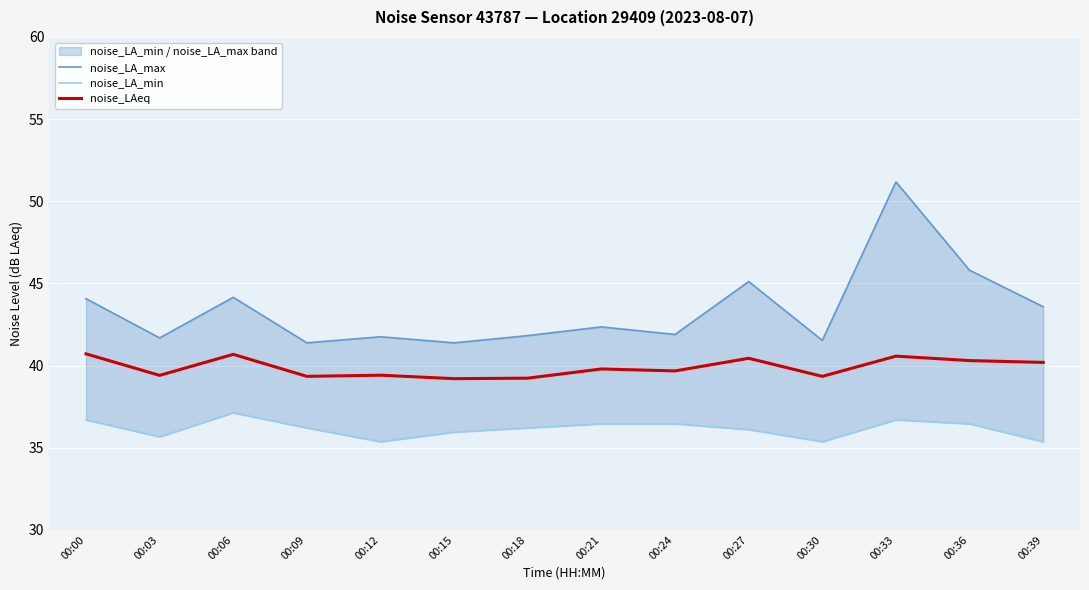

How many distinct data groups are displayed?

3